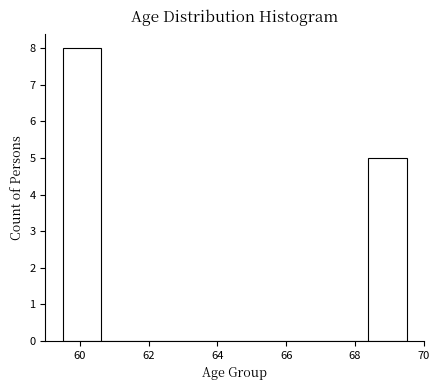

How tall is the bar that spans 59.6 to 60.6 on the x-axis? Neither the bar edges nor the heights are printed on the chart, so give them approximately, as read against the axes.

8